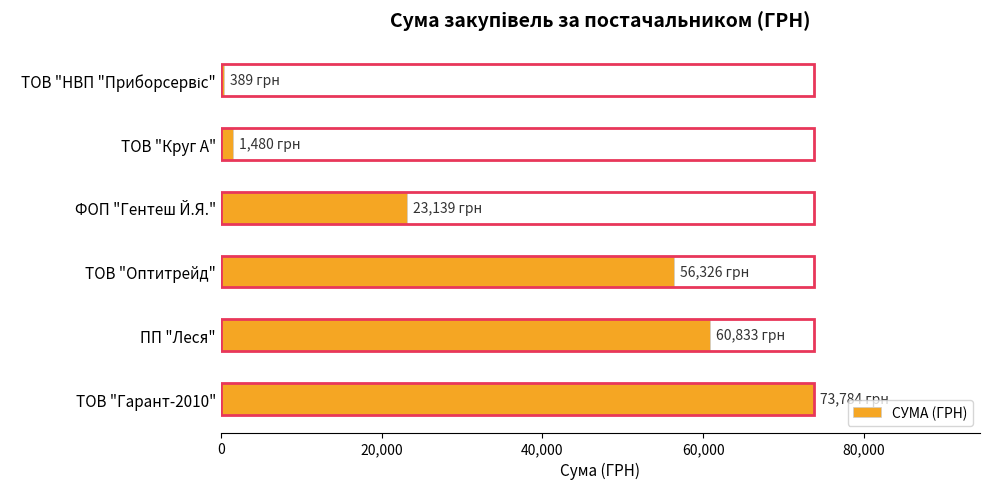

Count the number of data series in this chart.

1